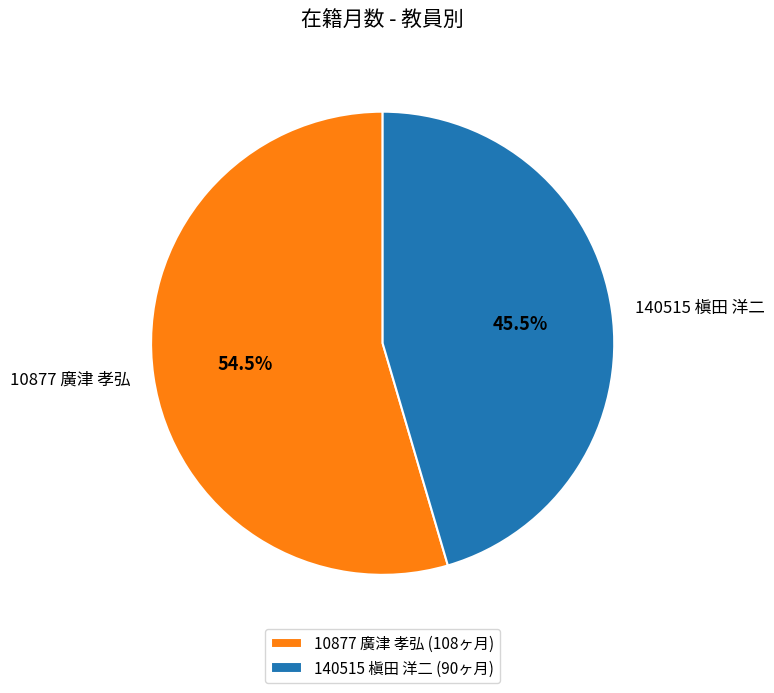

To the nearest percent, what is the average slice percentage?

50%